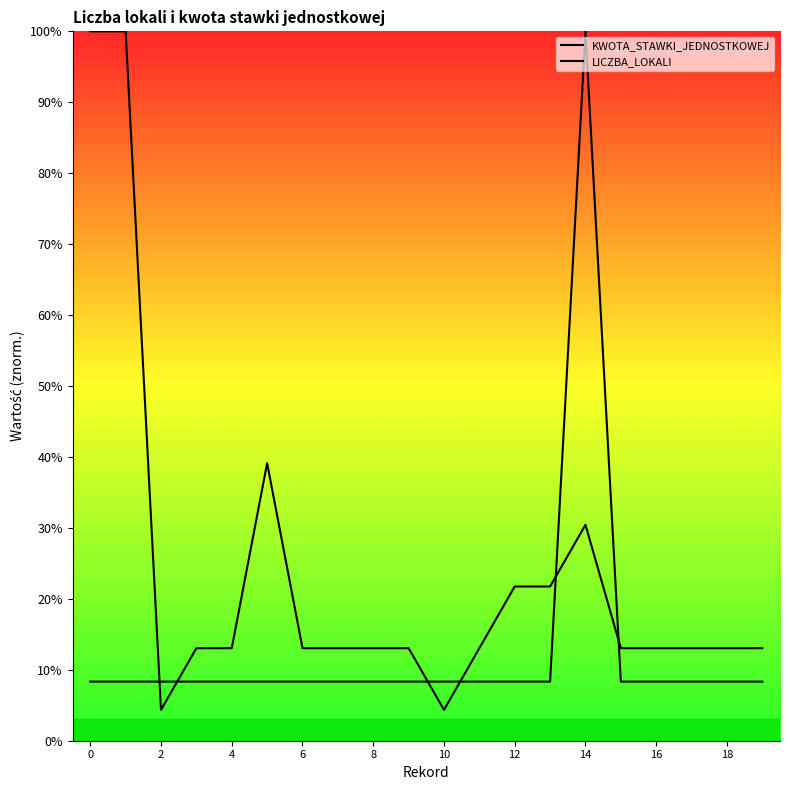

At which category is the sum across all series the highest?

14